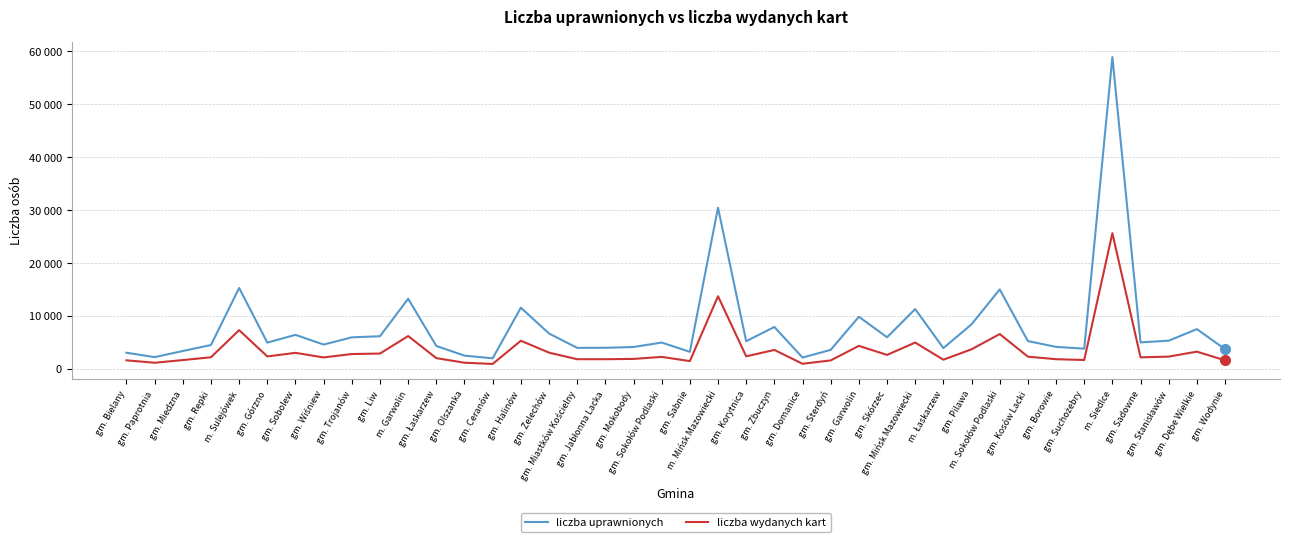

Reading right to left, extract all data points from this chart.

liczba uprawnionych: 3691	7474	5300	4969	58836	3788	4125	5221	14972	8385	3895	11263	5943	9810	3563	2109	7883	5197	30400	3195	4943	4099	3955	3941	6652	11528	1968	2471	4295	13211	6136	5926	4563	6395	4933	15248	4478	3345	2193	3021
liczba wydanych kart: 1586	3224	2287	2149	25591	1652	1799	2281	6545	3668	1705	4938	2609	4319	1570	937	3547	2339	13684	1442	2234	1853	1797	1796	3039	5281	904	1137	2000	6168	2866	2775	2137	2996	2323	7284	2168	1632	1129	1587